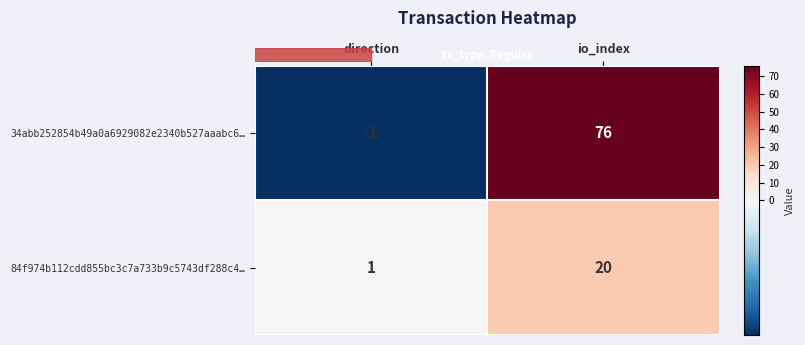

List the series in order of their overall mean, lowest first.

84f974b112cdd855bc3c7a733b9c5743df288c4…, 34abb252854b49a0a6929082e2340b527aaabc6…